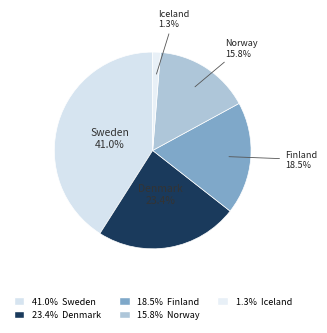

The Norway slice represents 16% of the pie. True or false?

True